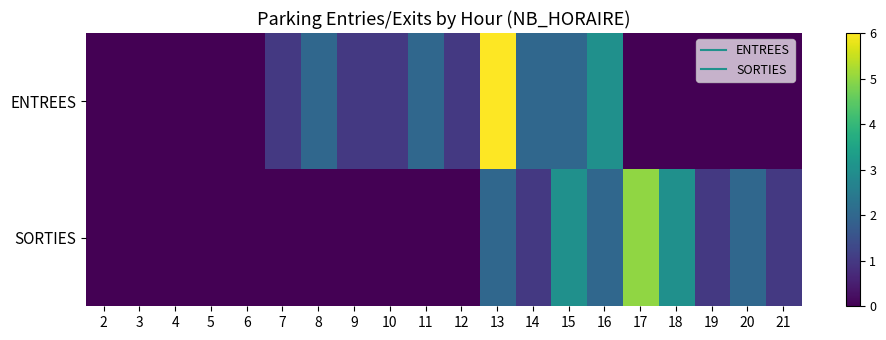

What is the total value across all series at 10?

1